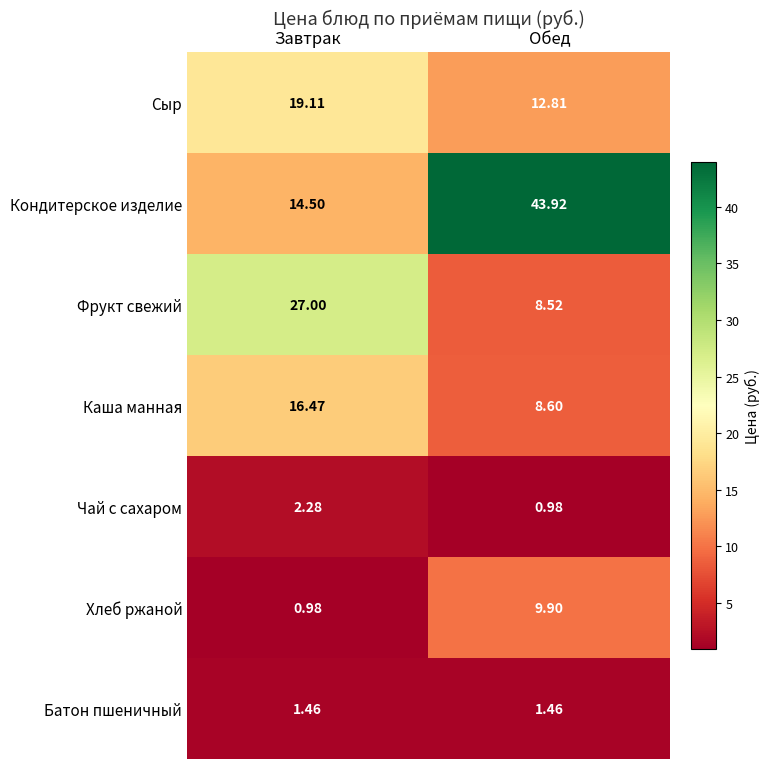

List the series in order of their peak value, highest first.

Кондитерское изделие, Фрукт свежий, Сыр, Каша манная, Хлеб ржаной, Чай с сахаром, Батон пшеничный